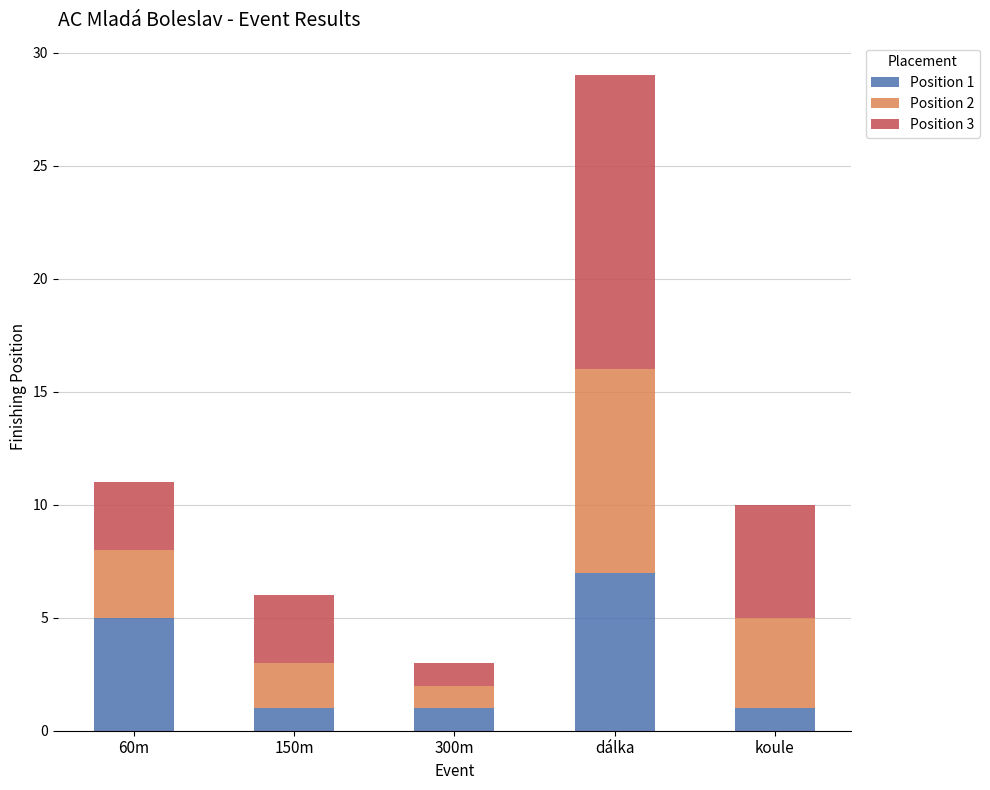

What is the value of the Position 1 bar at the 4th from the left?

7